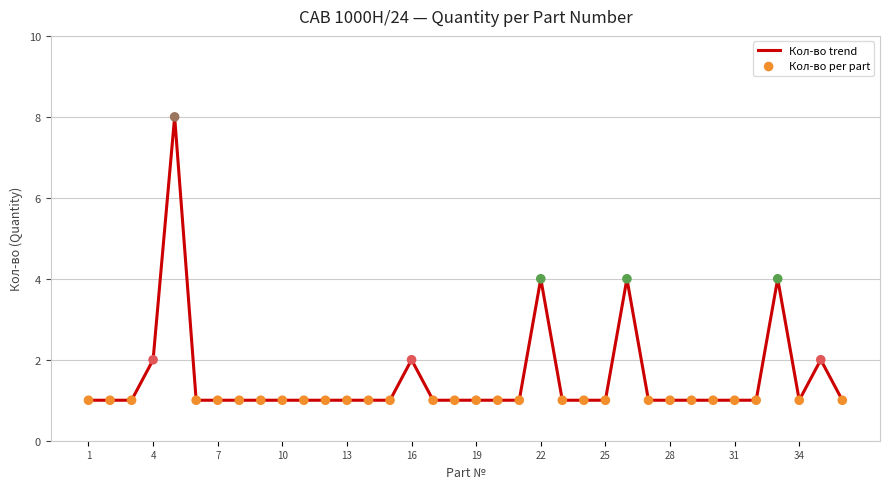

What is the greatest value displayed?

8